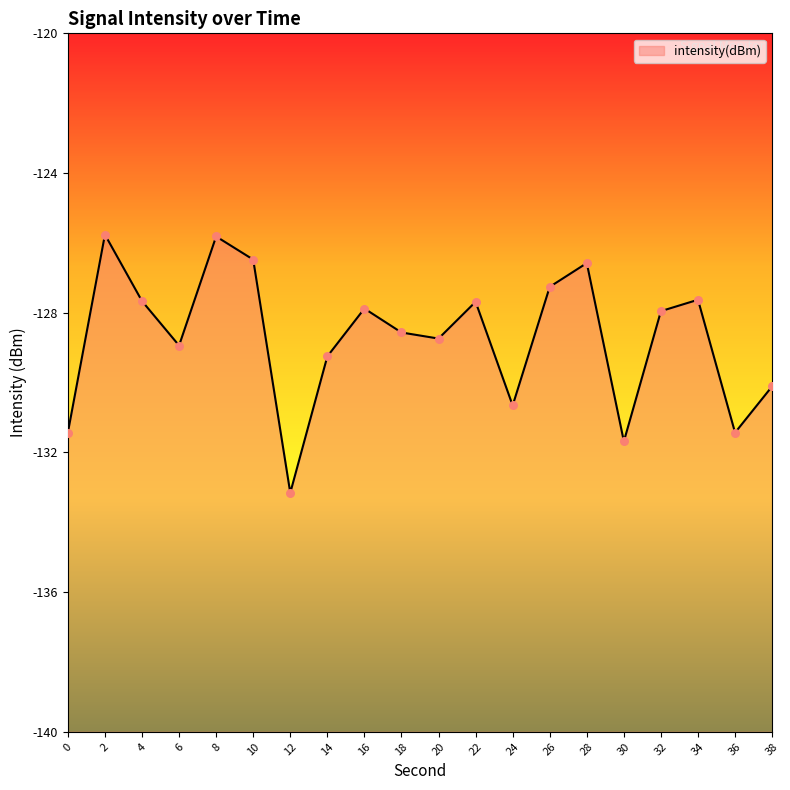

Which has a higher value, 12 or 24?

24